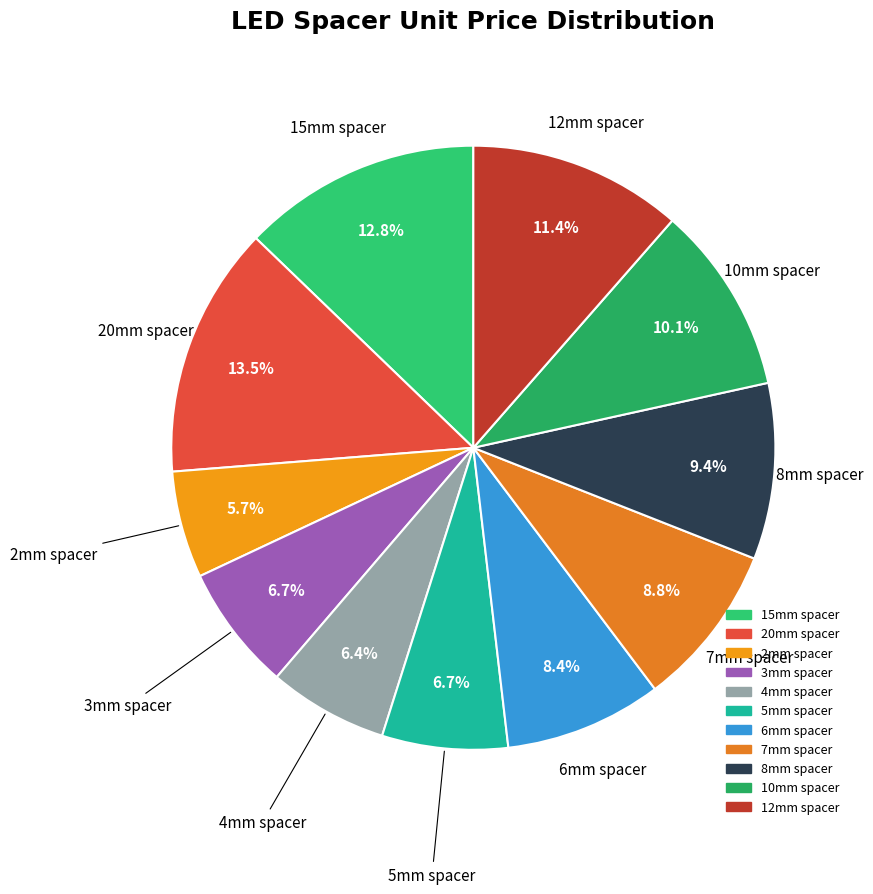

What percentage is the 8mm spacer slice, to the nearest percent?

9%